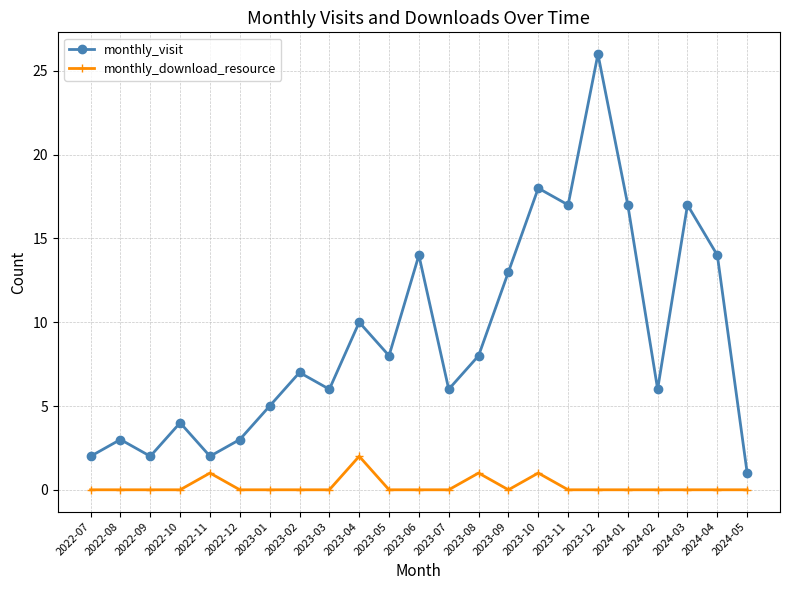

At which category is the sum across all series the highest?

2023-12